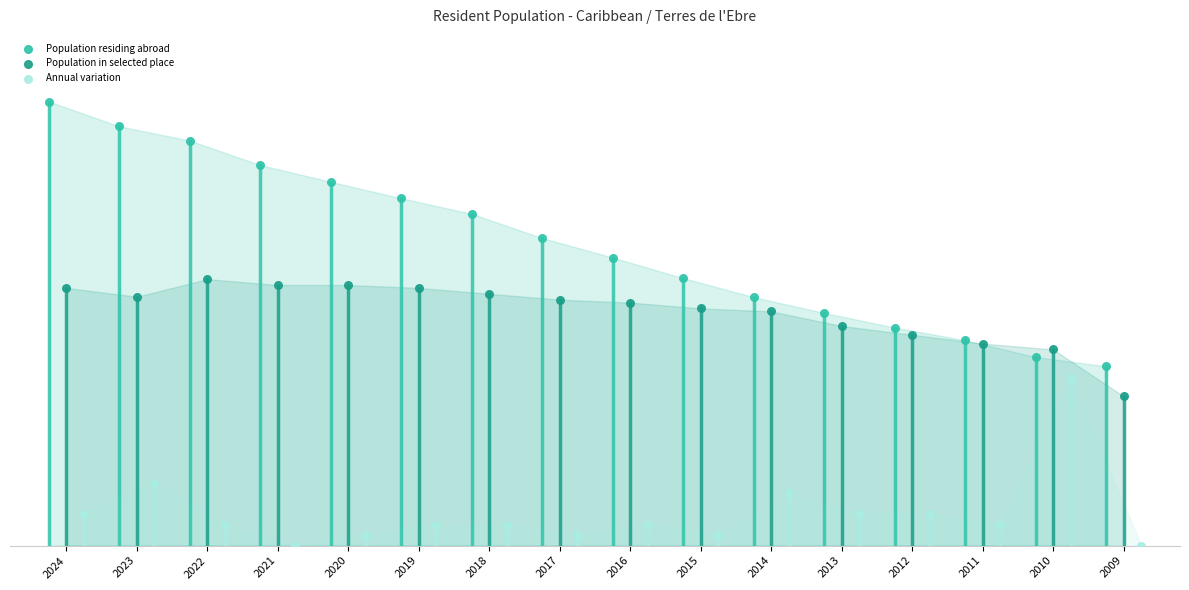

What are all the series names shown in the legend?

Population residing abroad, Population in selected place, Annual variation